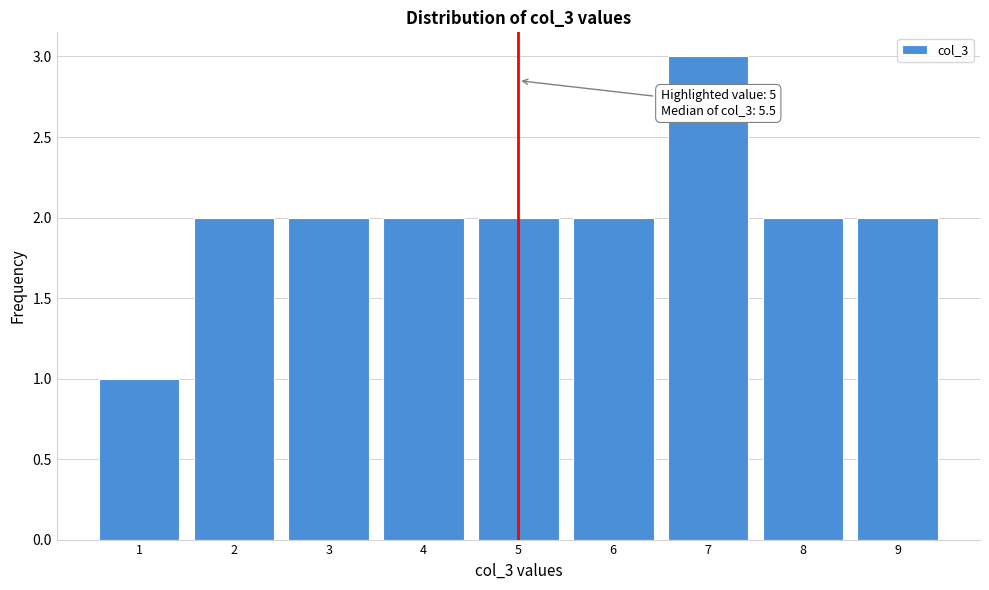

Which range on the x-axis has the tallest bar?

6.5 to 7.5